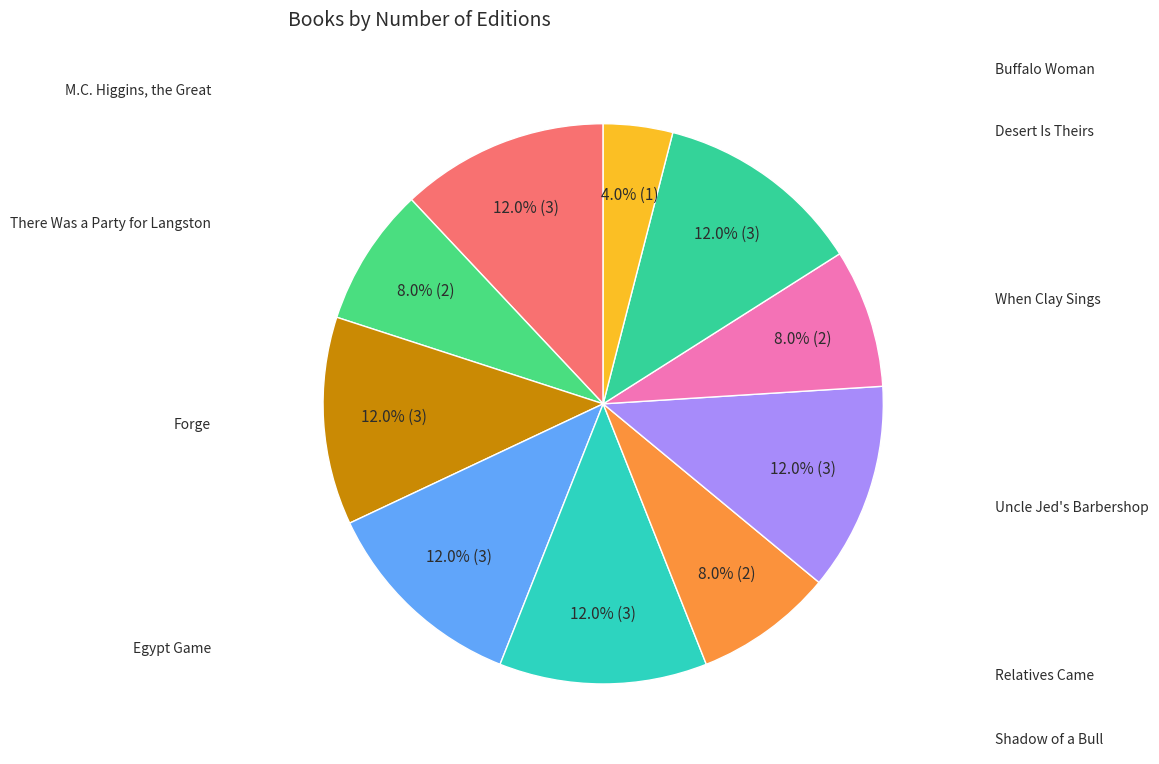

How many segments does this pie chart have?

10